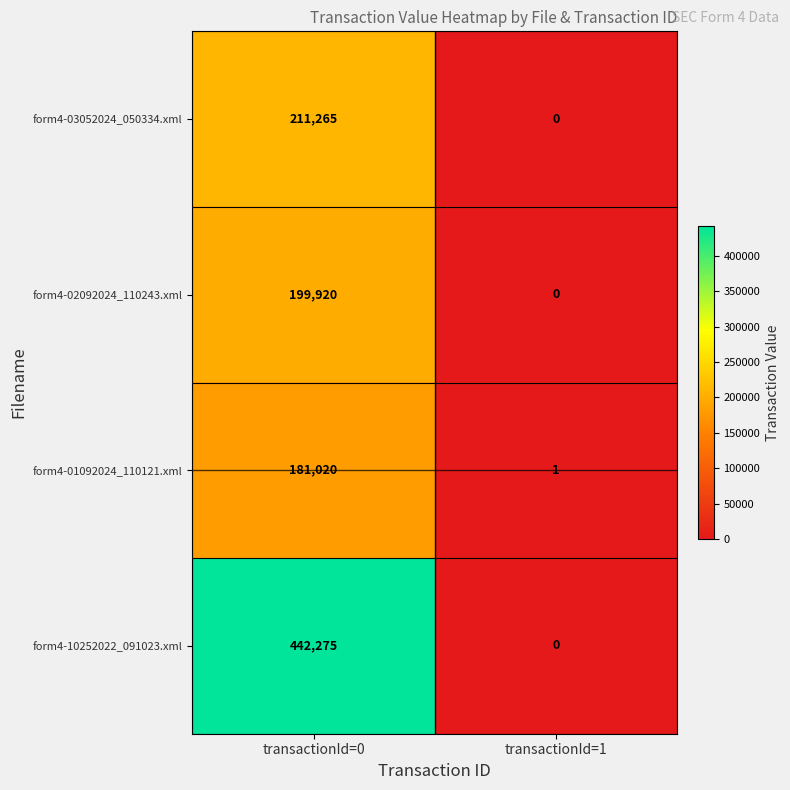

What is the difference between the highest and lowest values at transactionId=1?

1